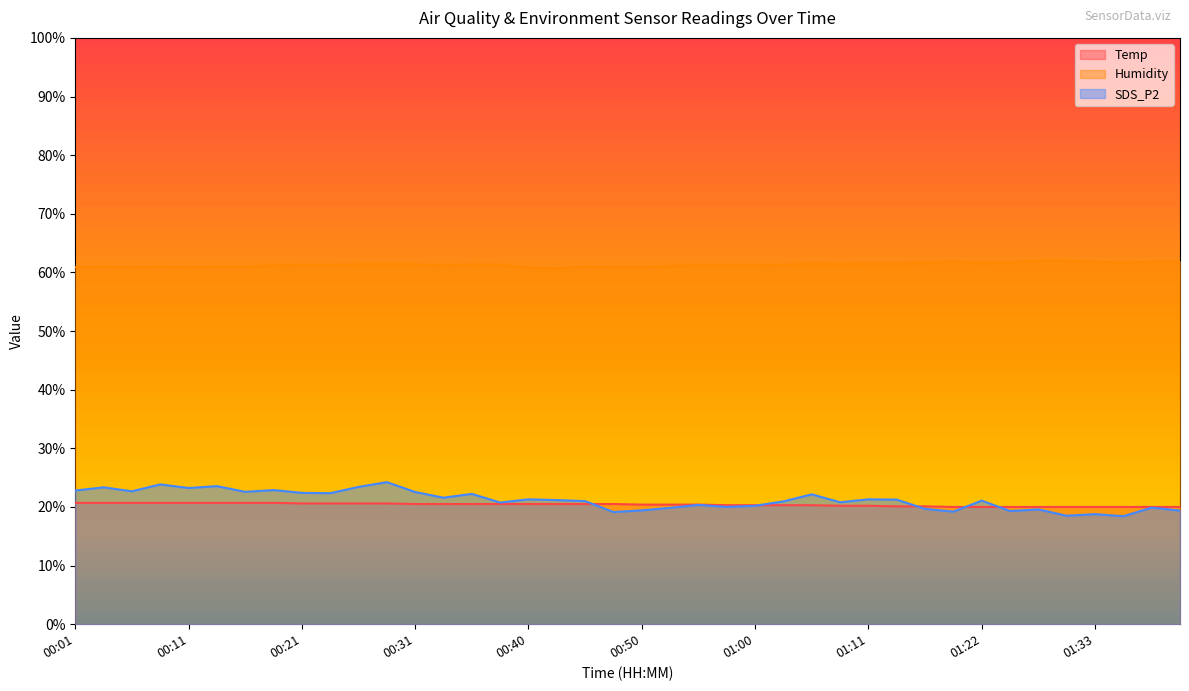

Is it true that SDS_P2 equals 21.2 at 01:13?

True